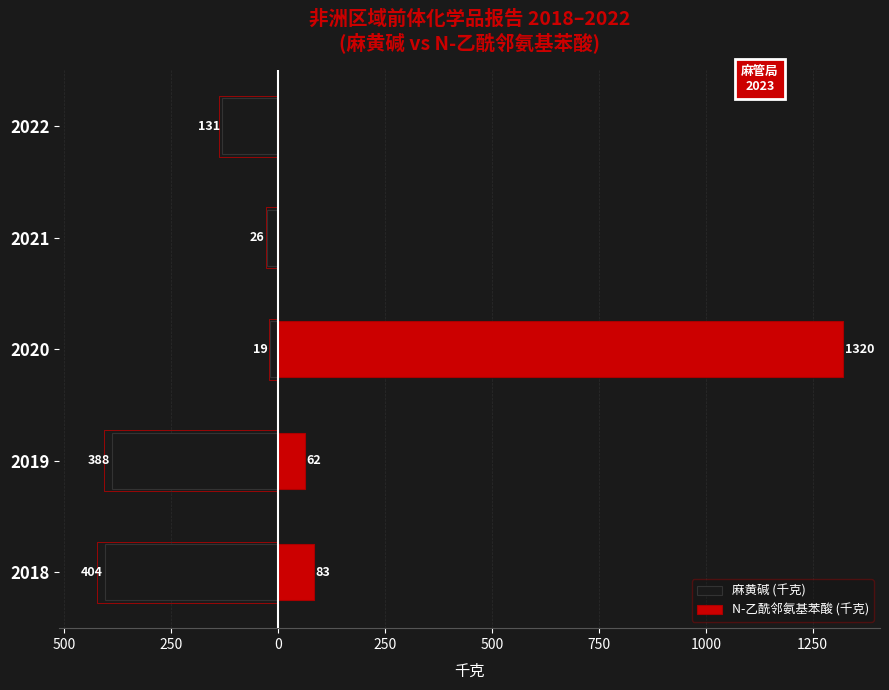

What are all the series names shown in the legend?

麻黄碱 (千克), N-乙酰邻氨基苯酸 (千克)